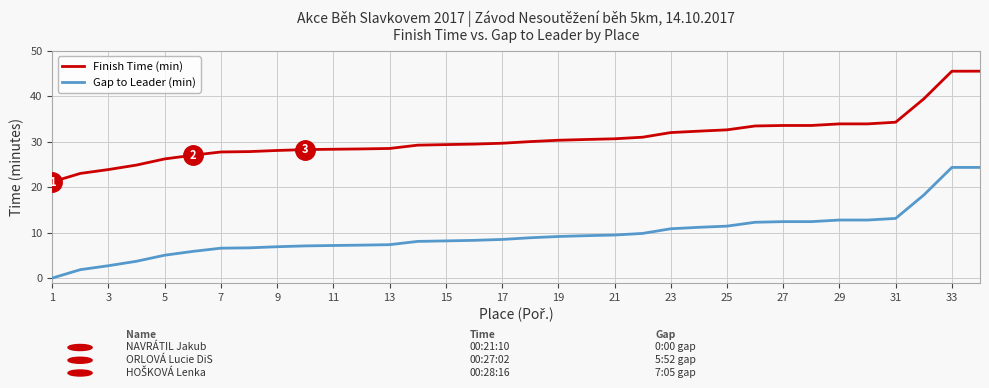

Rank the series by their average value, from lowest to highest.

Gap to Leader (min), Finish Time (min)